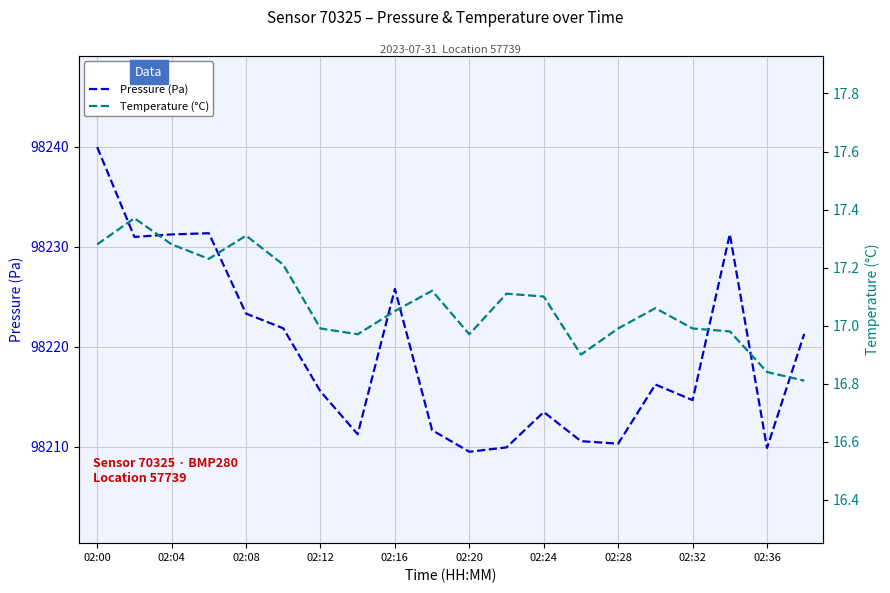

How many lines are shown in the chart?

2